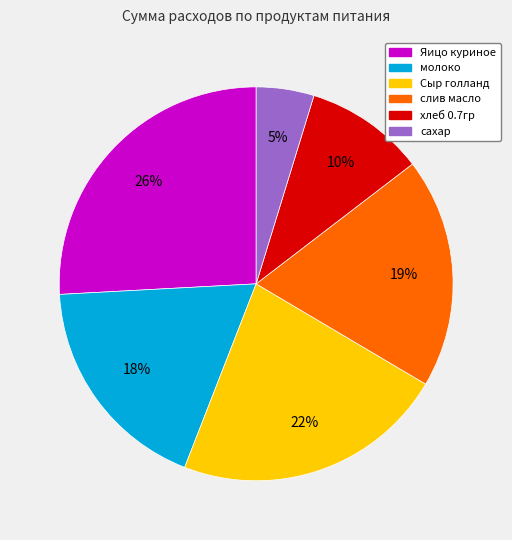

The Сыр голланд slice represents 36% of the pie. True or false?

False